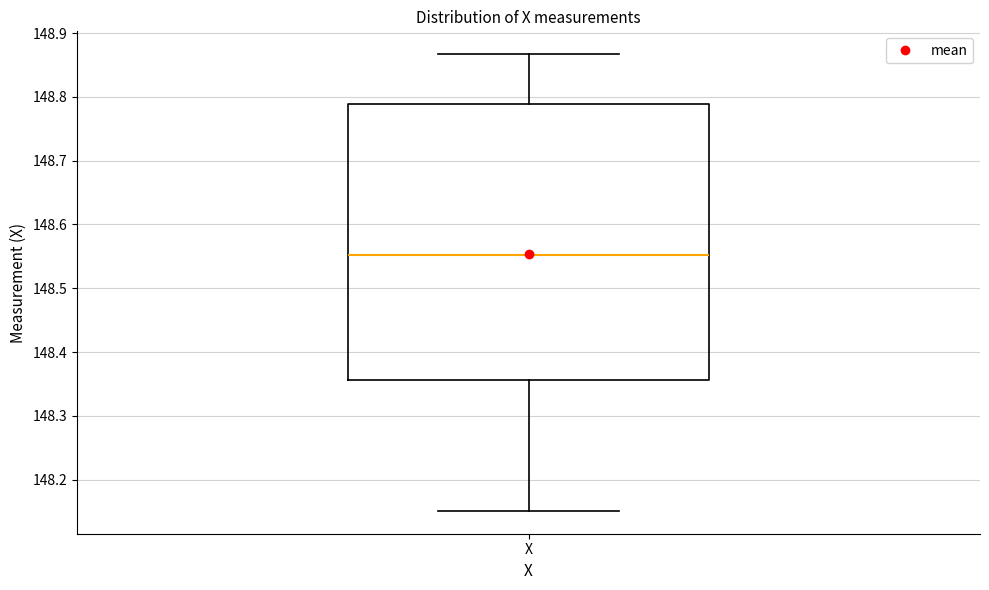

Read this box plot against the y-axis: the position of the median line, the range covered by the box, and the ends of both whiskers. The values are not printed on the chart, so give them approximately, as read against the axis.

median 148.55, box 148.36 to 148.79, whiskers 148.15 to 148.87